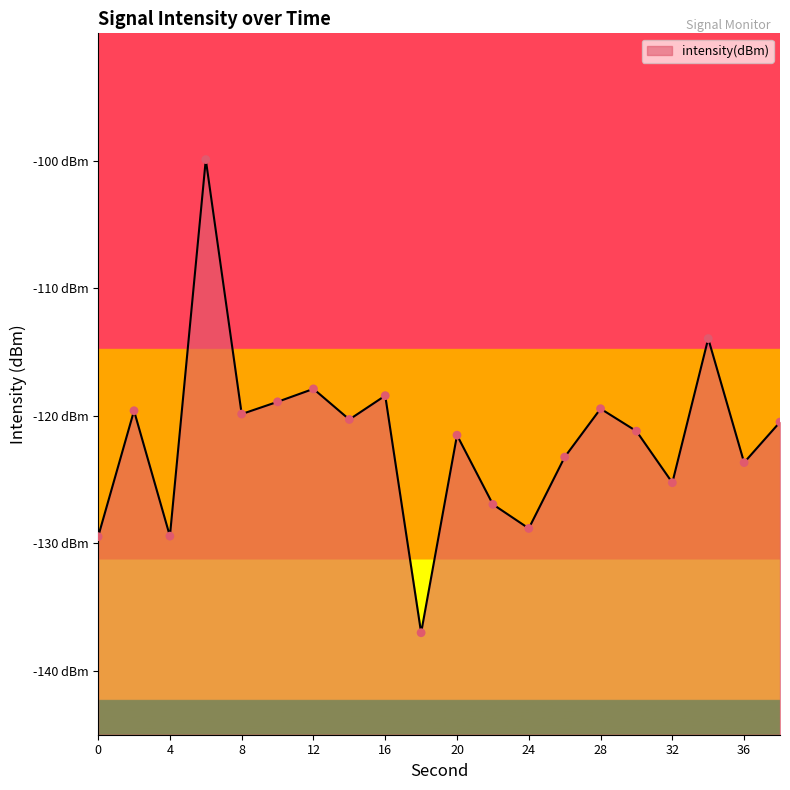

Between 28 and 30, which is larger?

28